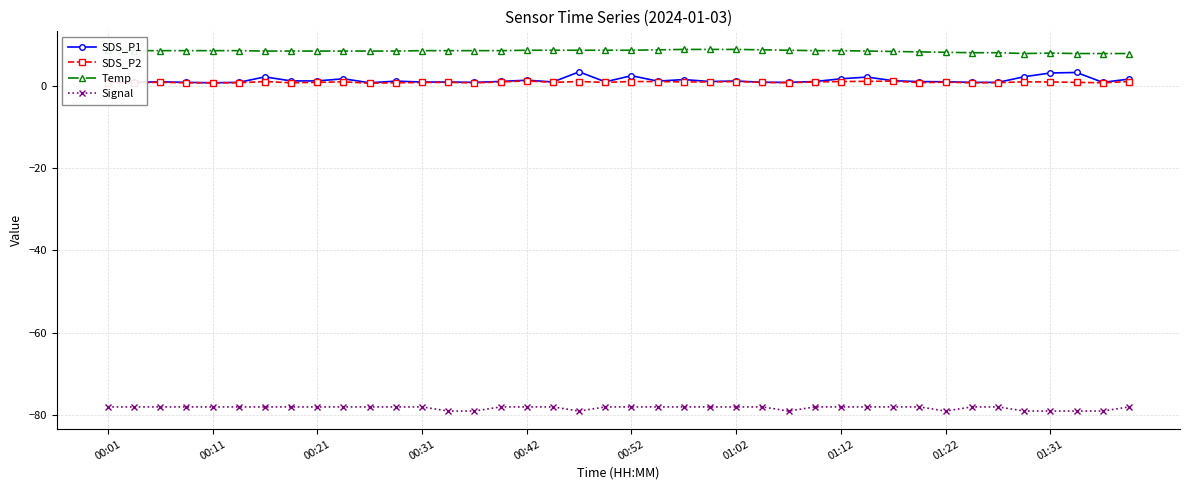

What is the lowest value of the SDS_P2 series?

0.6